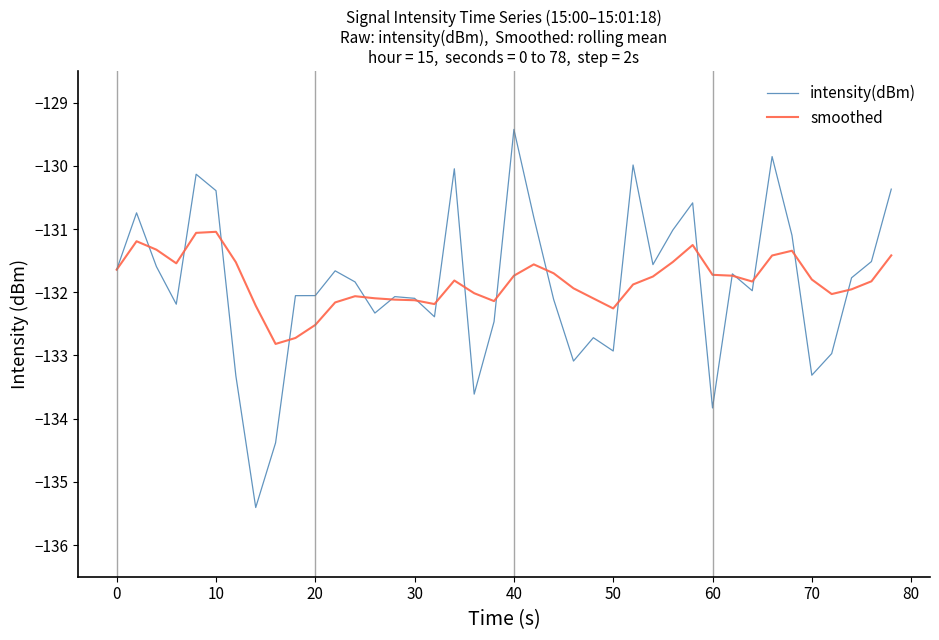

In intensity(dBm), how many points are lower than both neighbors (excluding endpoints)?

11